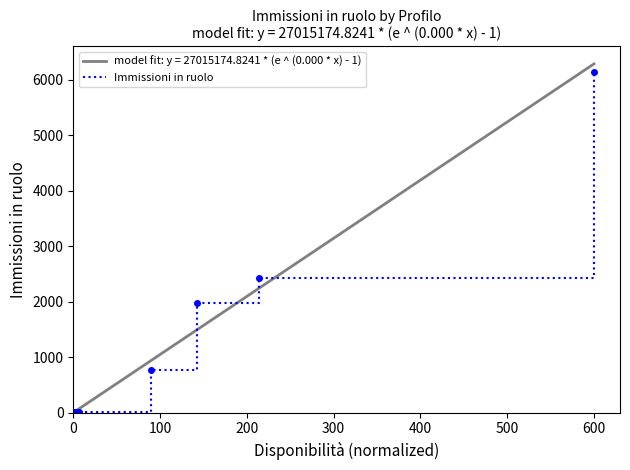

What is the difference between the maximum and minimum values?

6127